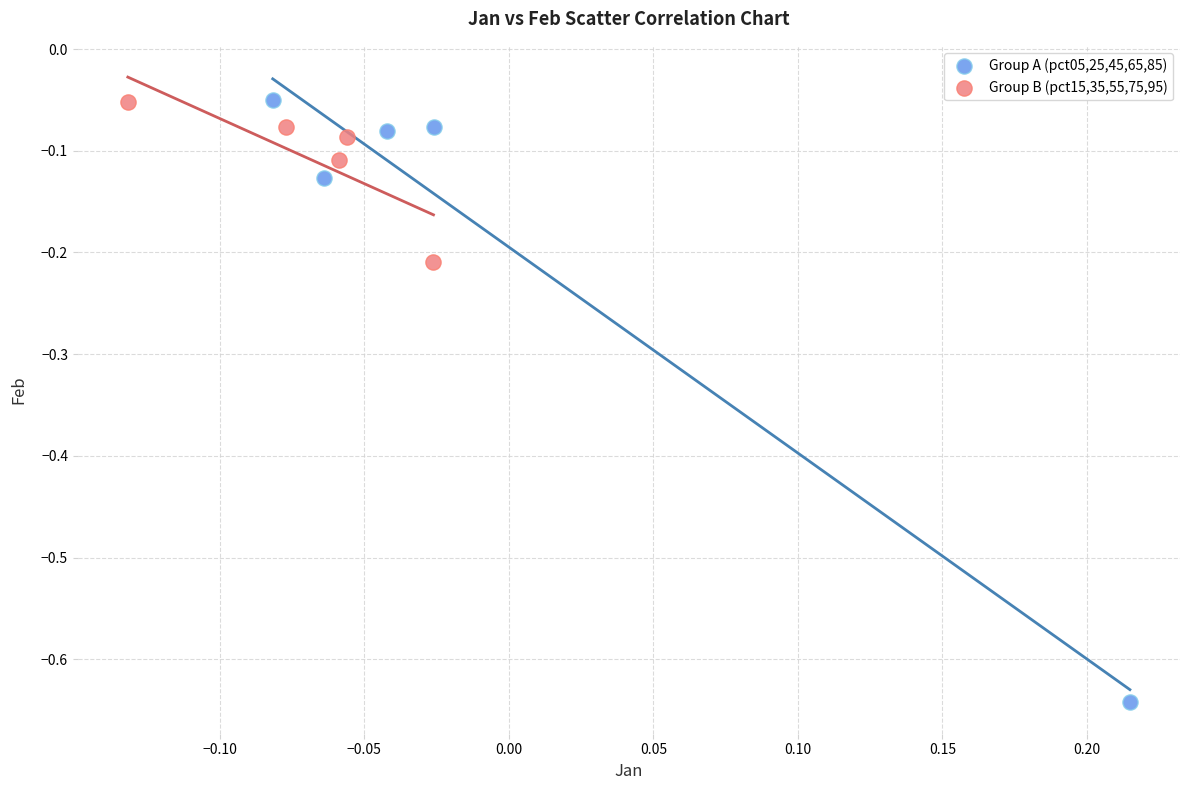

Which series reaches the minimum Y coordinate?

Group A (pct05,25,45,65,85)